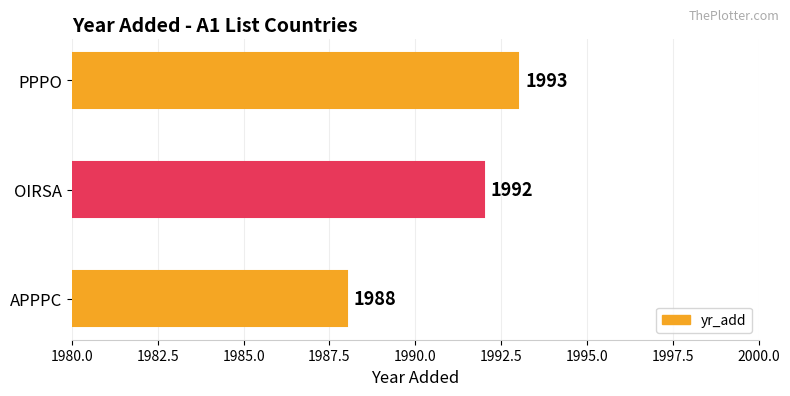

How many values are between 1988 and 1993?

3